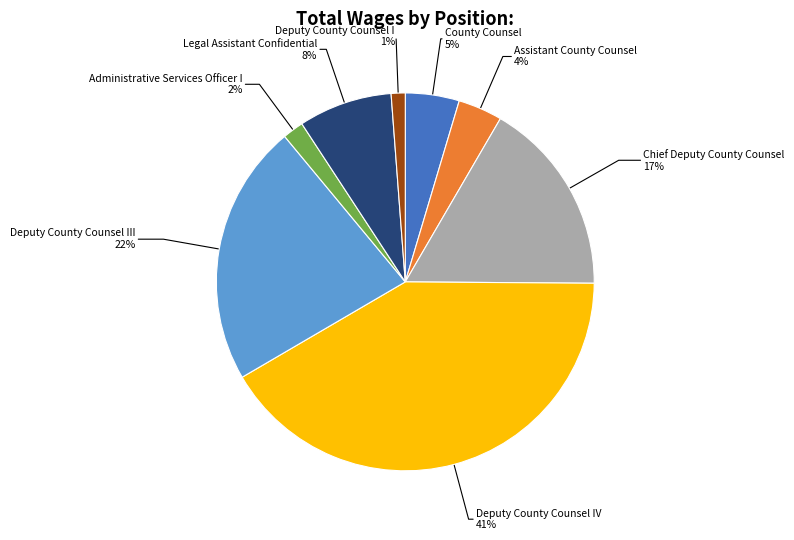

Is there a majority slice in this chart?

No